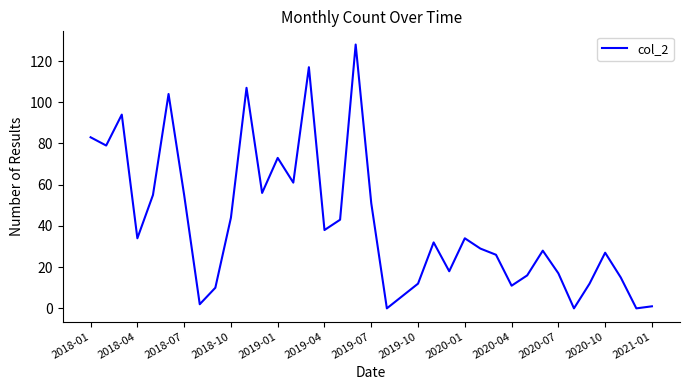

Does the chart display data point markers on the line(s)?

No